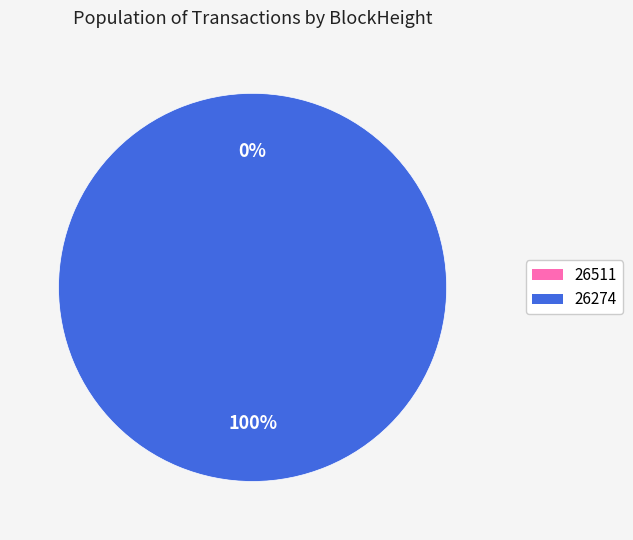

To the nearest percent, what is the combined percentage of 26511 and 26274?

100%